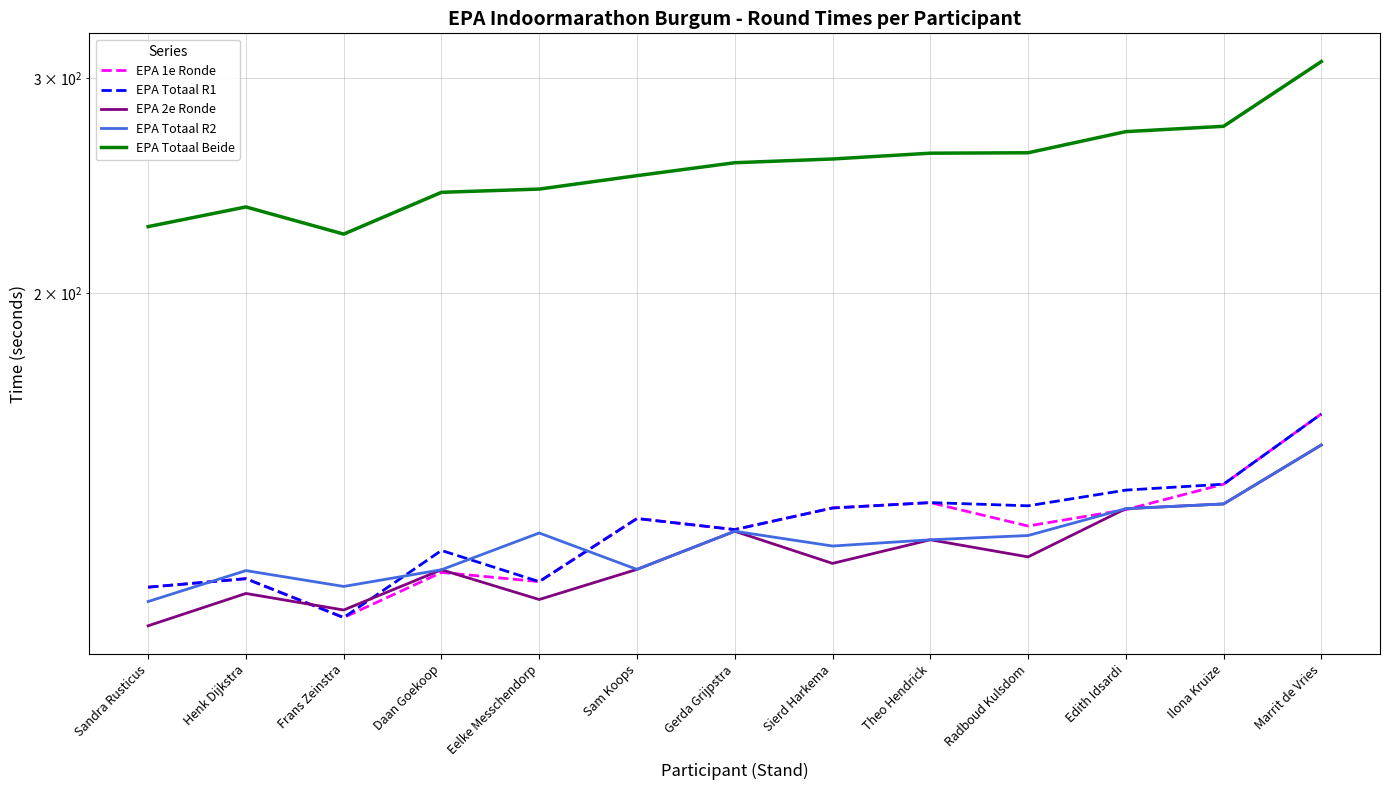

What is the sum of the EPA Totaal R1 values at Sierd Harkema and Gerda Grijpstra?

261.4